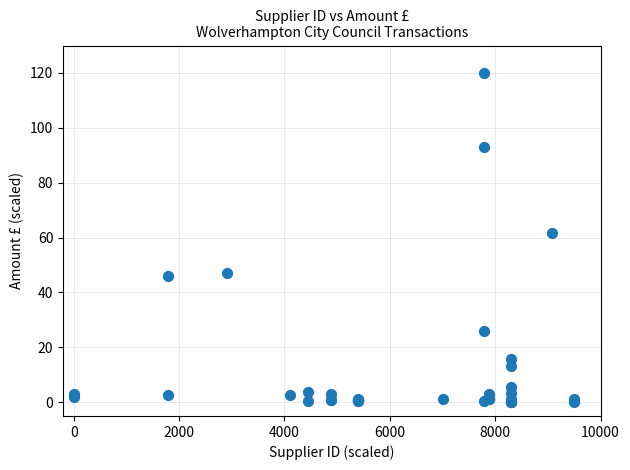

What Y value in the scatter plot is closest to 60?

61.7